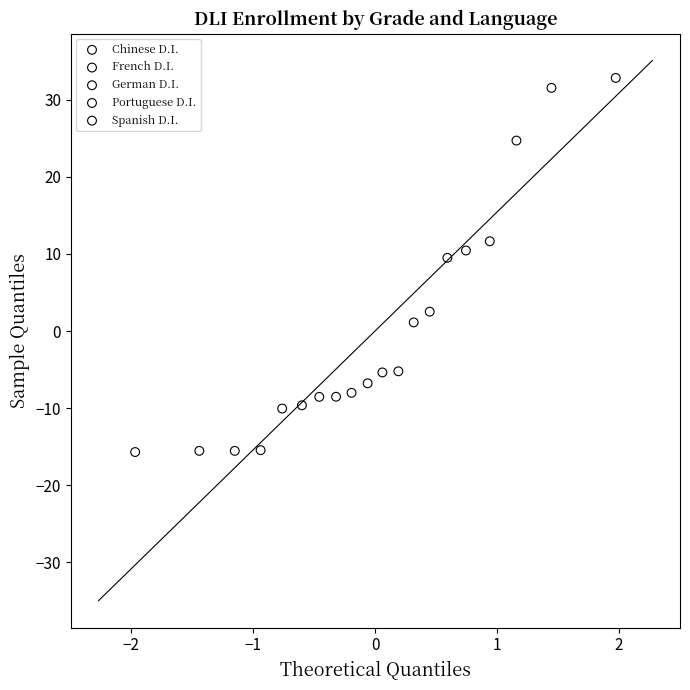

Which series contains the lowest Y value?

German D.I.